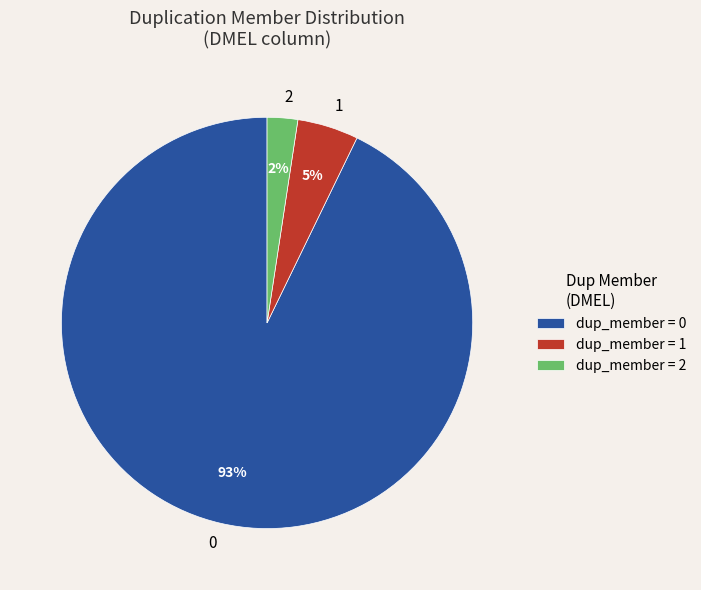

What percentage is the 1 slice, to the nearest percent?

5%